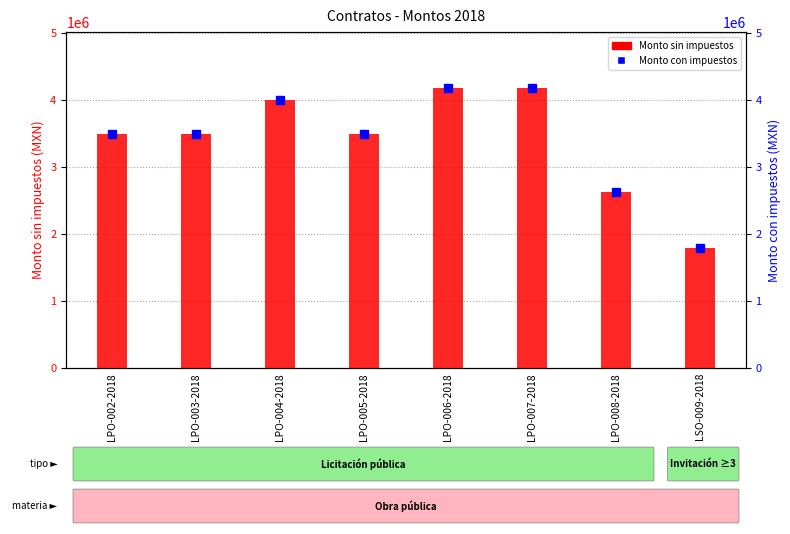

At which label does Monto con impuestos reach its peak?

LPO-006-2018